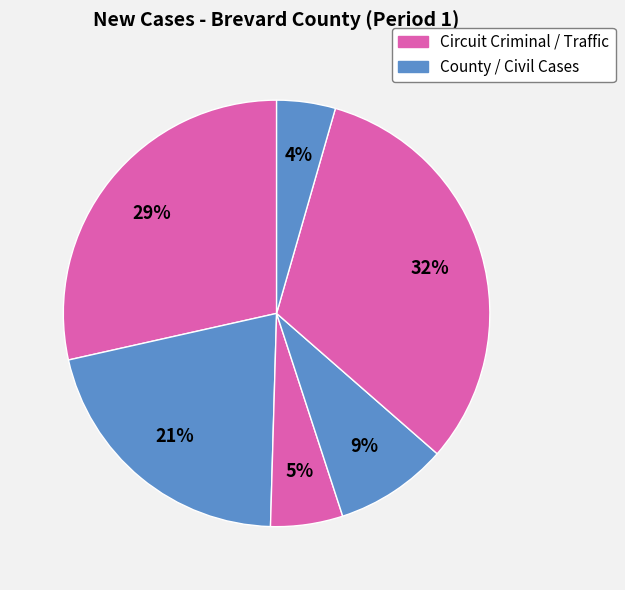

How many slices are in this pie chart?

6